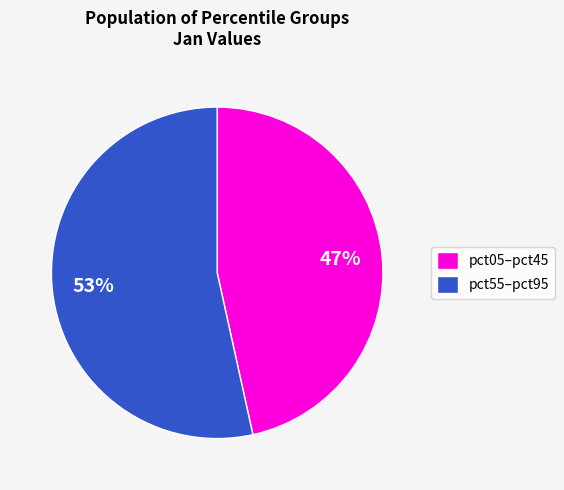

Count the number of slices in the pie.

2